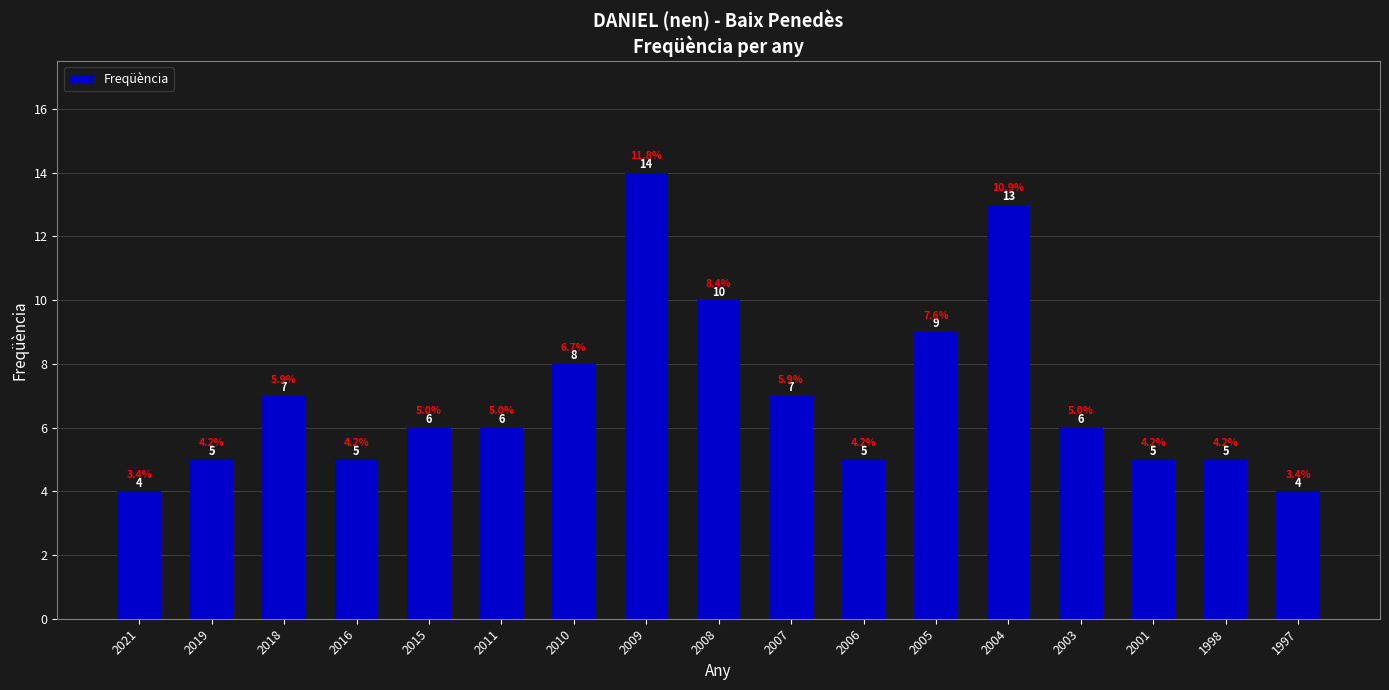

Where does the data first go above 6?

2018